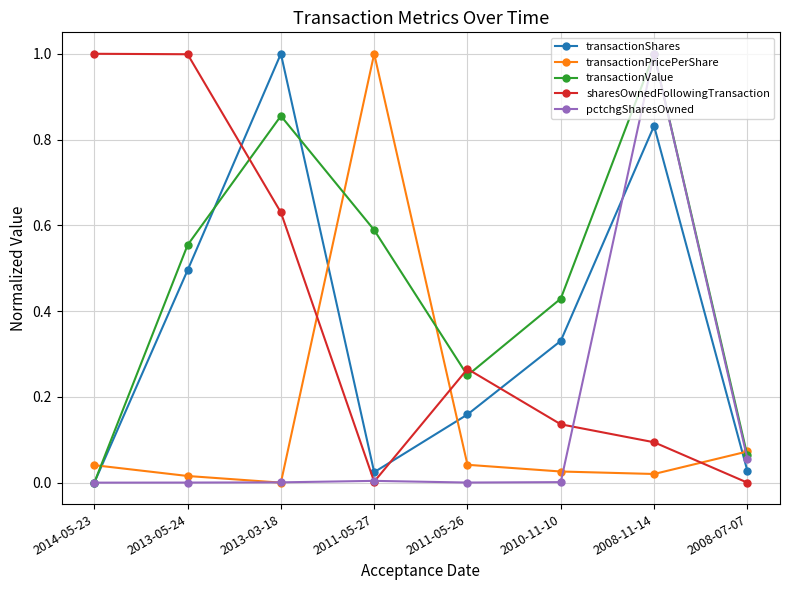

List the labels in order of transactionValue value, smallest first.

2014-05-23, 2008-07-07, 2011-05-26, 2010-11-10, 2013-05-24, 2011-05-27, 2013-03-18, 2008-11-14